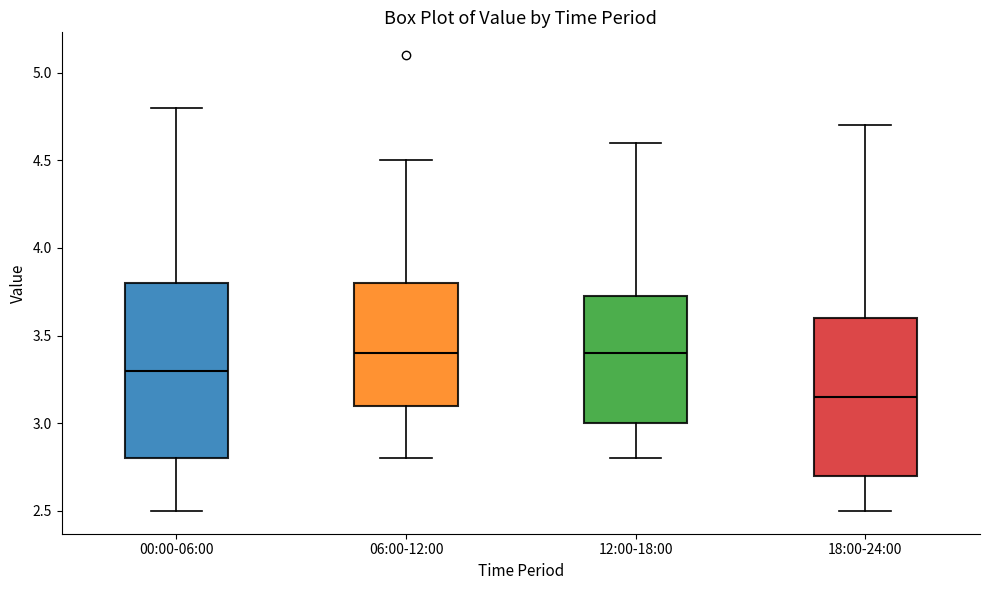

Reading left to right, read every box against the y-axis: the position of its median line, the range the box covers, and the ends of its whiskers. The values are not printed on the chart, so give them approximately, as read against the axis.

00:00-06:00: median 3.30, box 2.80 to 3.80, whiskers 2.50 to 4.80
06:00-12:00: median 3.40, box 3.10 to 3.80, whiskers 2.80 to 4.50
12:00-18:00: median 3.40, box 3.00 to 3.75, whiskers 2.80 to 4.60
18:00-24:00: median 3.15, box 2.70 to 3.60, whiskers 2.50 to 4.70